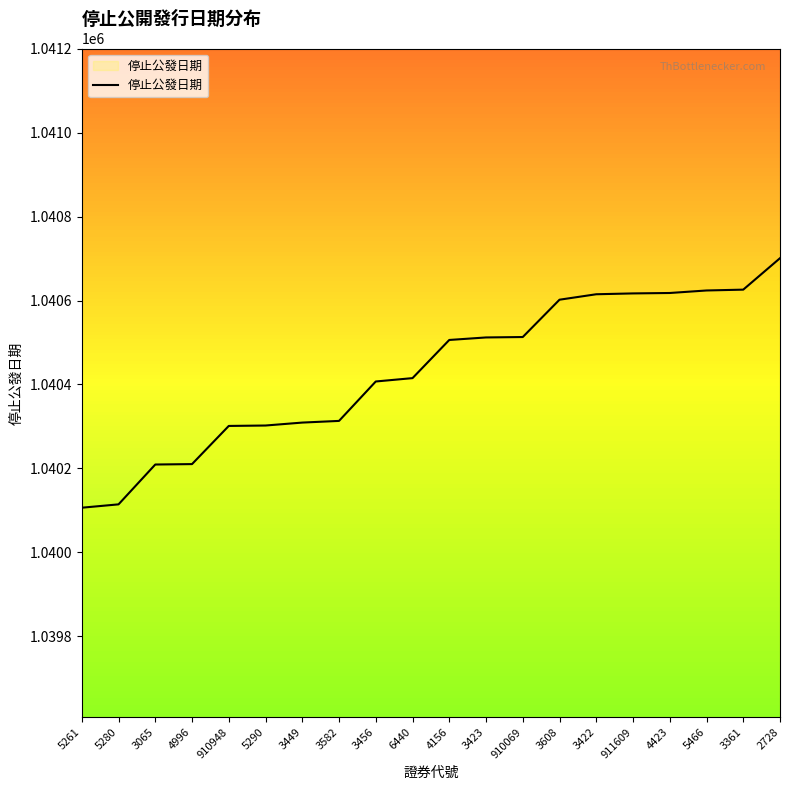

Between 4156 and 3582, which is larger?

4156